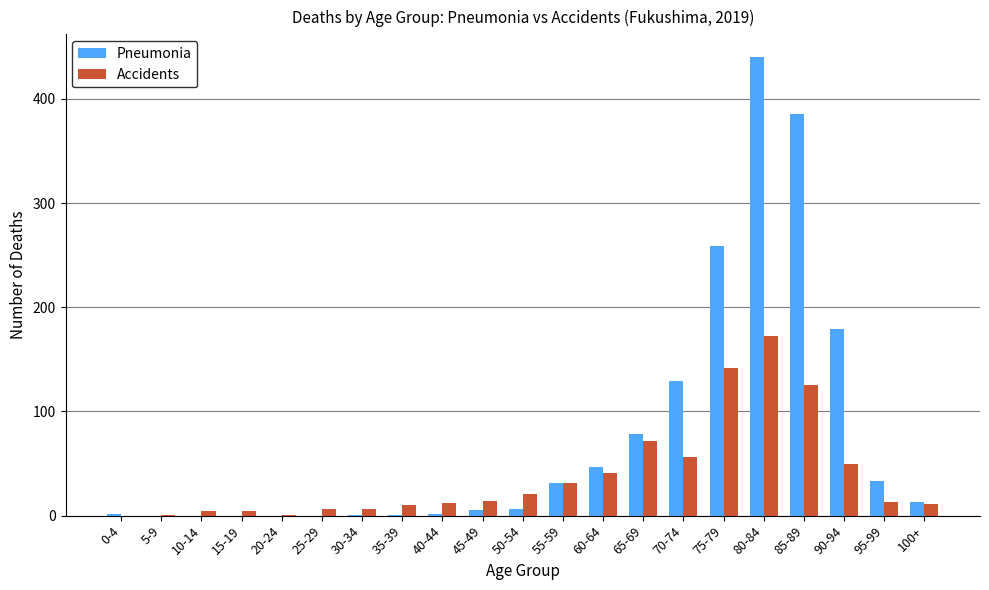

Which series has the largest total across all categories?

Pneumonia